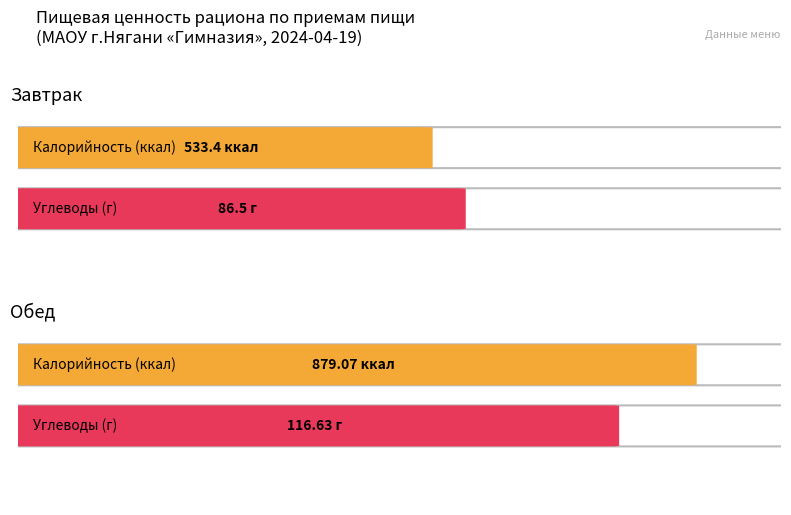

At which label does Углеводы first exceed 116?

Обед